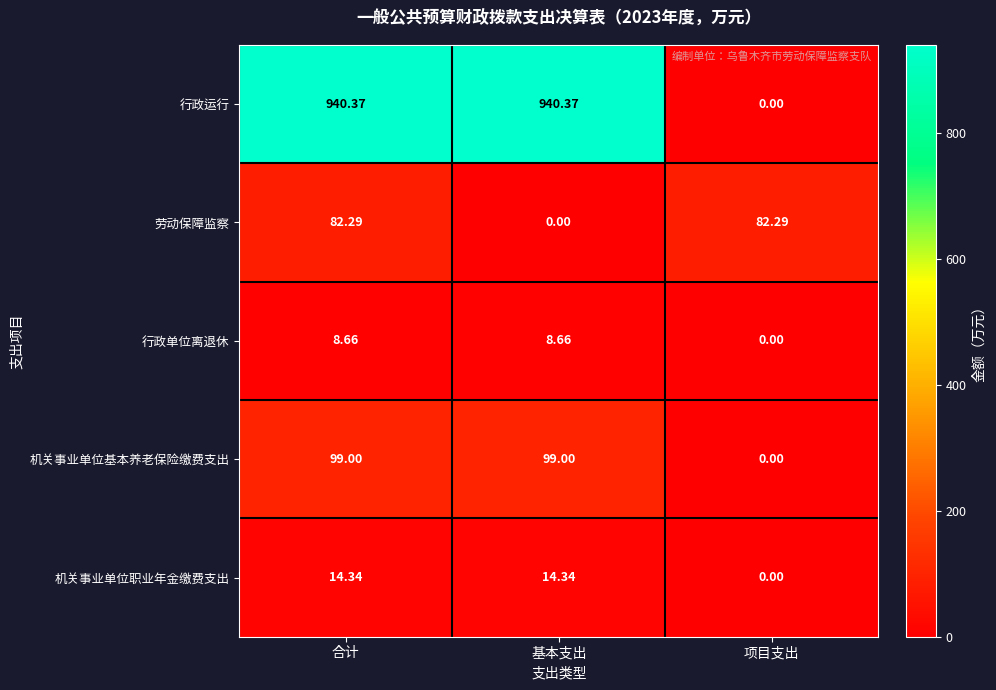

Count the number of data series in this chart.

5